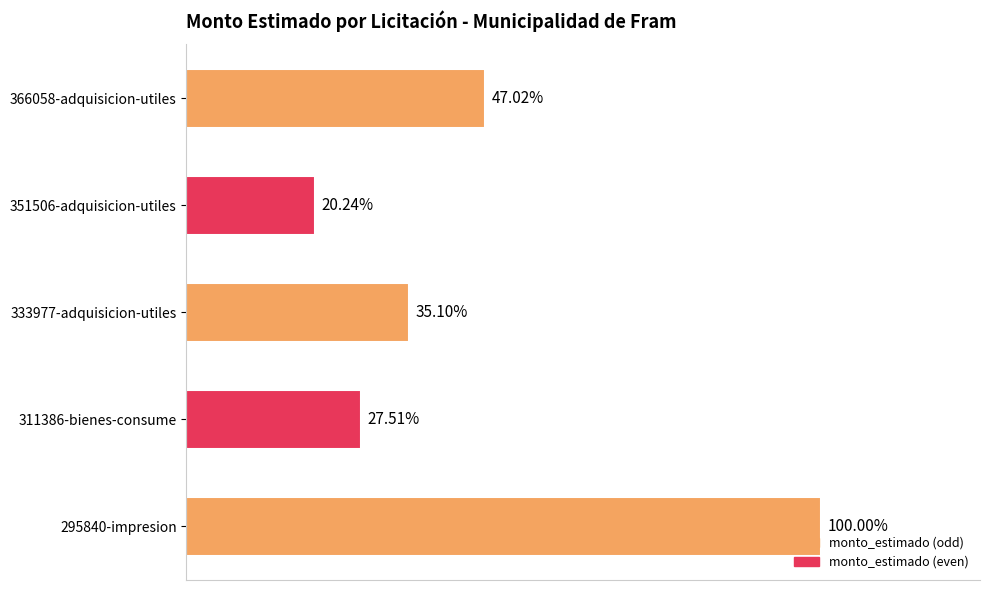

Are the bars horizontal?

Yes